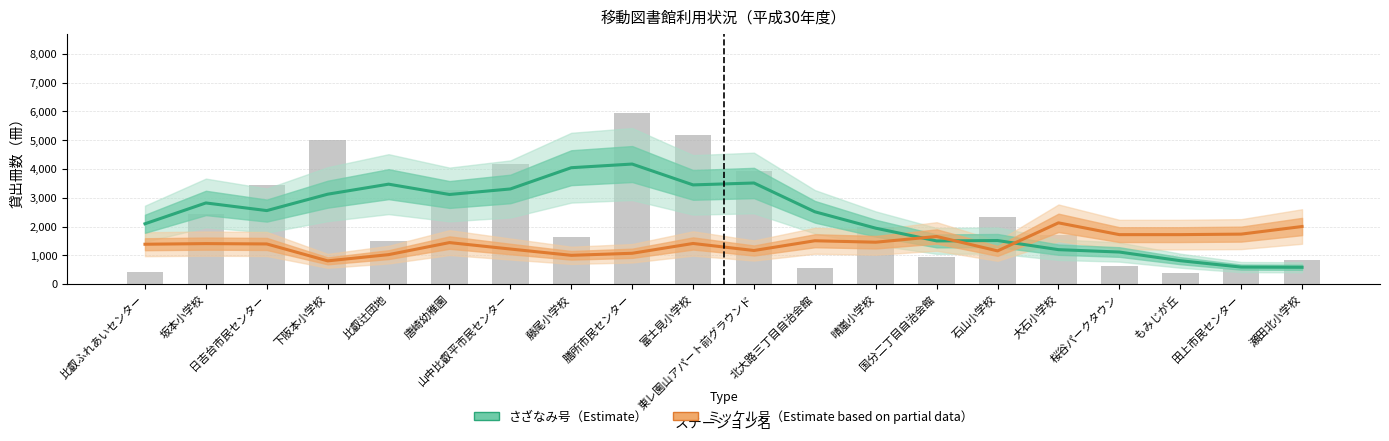

Reading left to right, what are all the values shown in this chart?

さざなみ号（Estimate）: 比叡ふれあいセンター=2095.3	坂本小学校=2819.5	日吉台市民センター=2553.8	下阪本小学校=3123.6	比叡辻団地=3472.2	唐崎幼稚園=3113.4	山中比叡平市民センター=3305.8	藤尾小学校=4044.2	膳所市民センター=4171.2	富士見小学校=3446.8	東レ園山アパート前グラウンド=3512.8	北大路三丁目自治会館=2512.4	晴嵐小学校=1942.4	国分二丁目自治会館=1500.0	石山小学校=1513.6	大石小学校=1196.2	桜谷パークタウン=1113.4	もみじが丘=812.8	田上市民センター=590.2	瀬田北小学校=583.0
ミッケル号（Estimate based on partial data）: 比叡ふれあいセンター=1384.7	坂本小学校=1406.2	日吉台市民センター=1394.6	下阪本小学校=806.8	比叡辻団地=1023.0	唐崎幼稚園=1441.6	山中比叡平市民センター=1218.0	藤尾小学校=999.2	膳所市民センター=1070.4	富士見小学校=1411.2	東レ園山アパート前グラウンド=1166.6	北大路三丁目自治会館=1505.6	晴嵐小学校=1454.8	国分二丁目自治会館=1654.0	石山小学校=1153.2	大石小学校=2127.8	桜谷パークタウン=1718.2	もみじが丘=1718.2	田上市民センター=1736.0	瀬田北小学校=2000.3